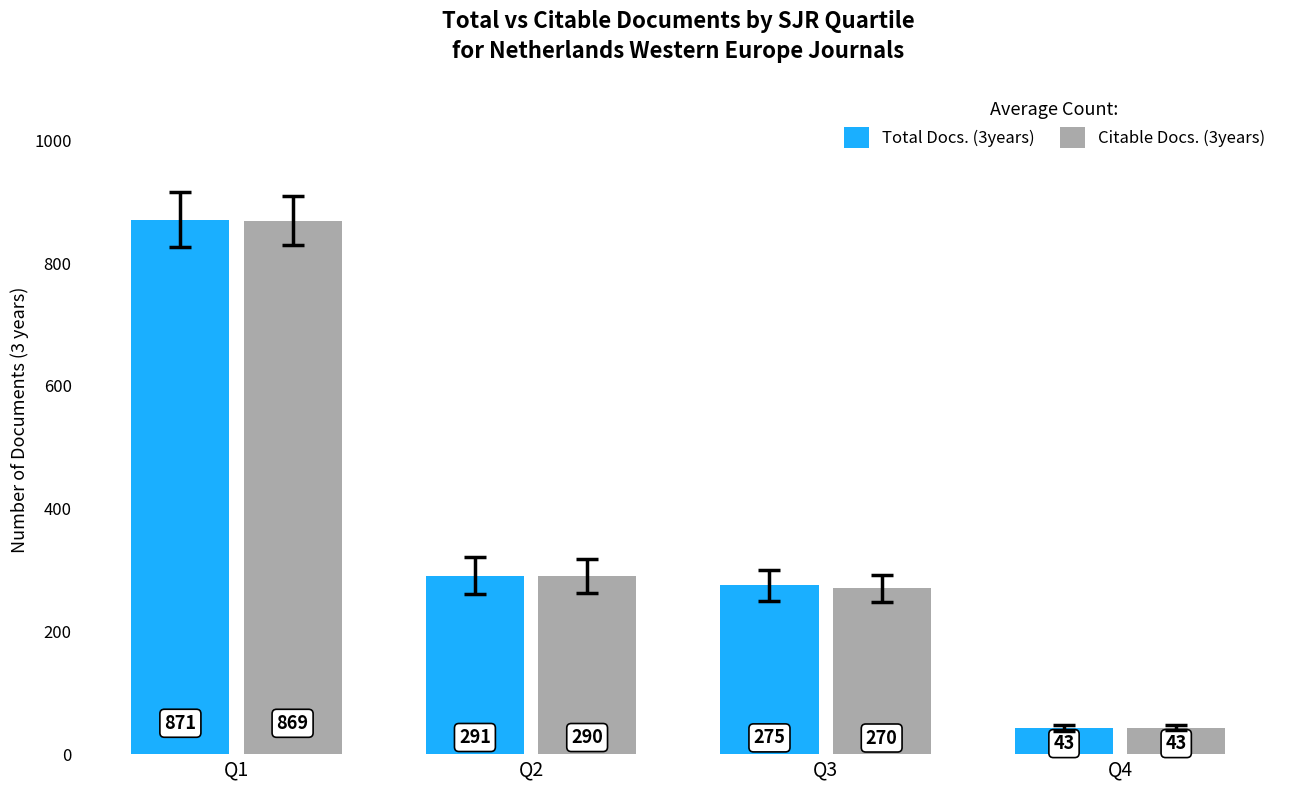

List the series in order of their peak value, lowest first.

Citable Docs. (3years), Total Docs. (3years)